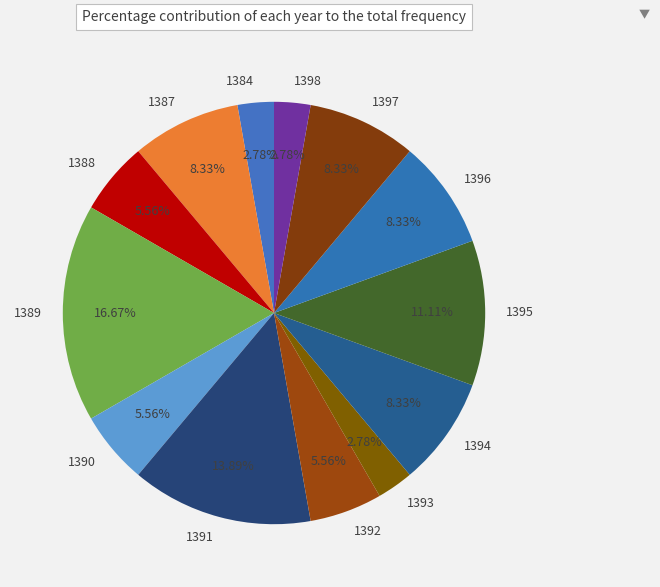

To the nearest percent, what is the average slice percentage?

8%